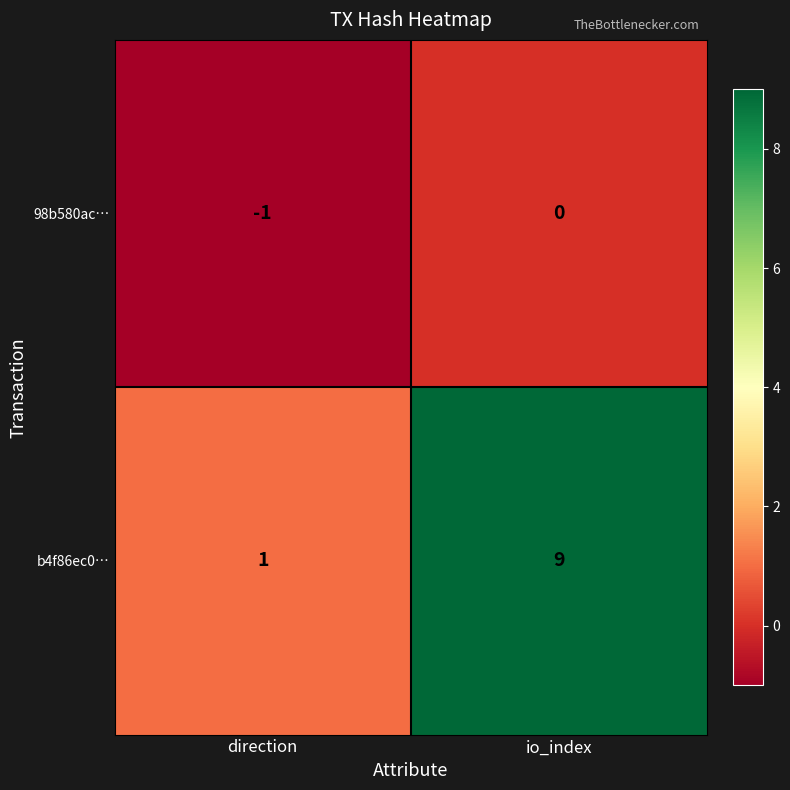

What is the difference between the maximum and minimum values in the b4f86ec0… series?

8